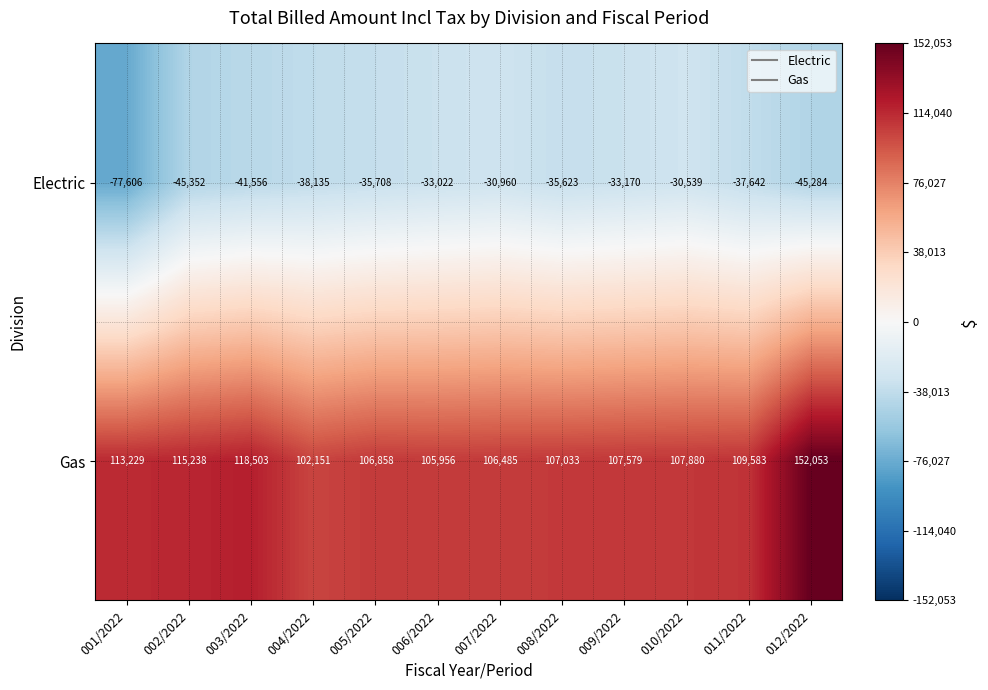

List the series in order of their peak value, lowest first.

Electric, Gas